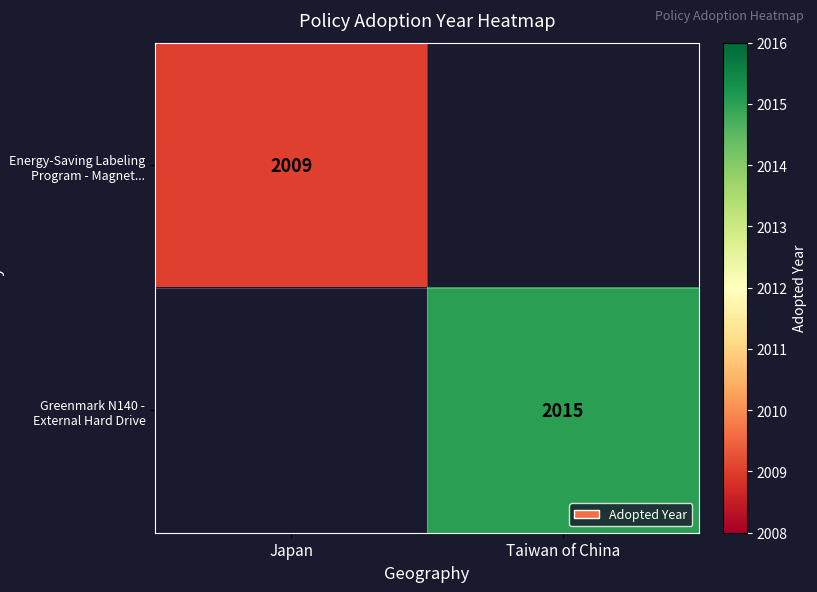

What is the smallest value displayed?

2009.0